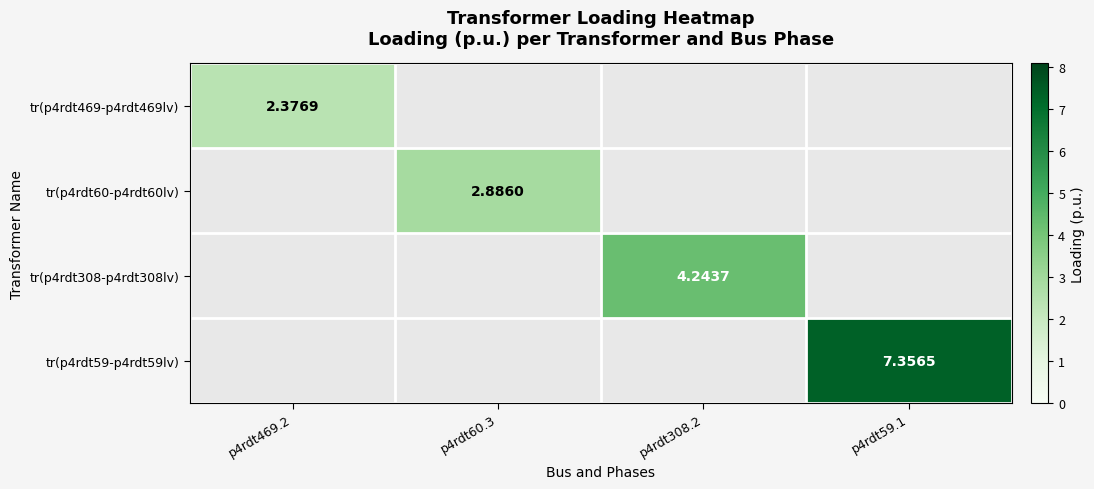

Read the tr(p4rdt469-p4rdt469lv) value at p4rdt469.2.

2.4